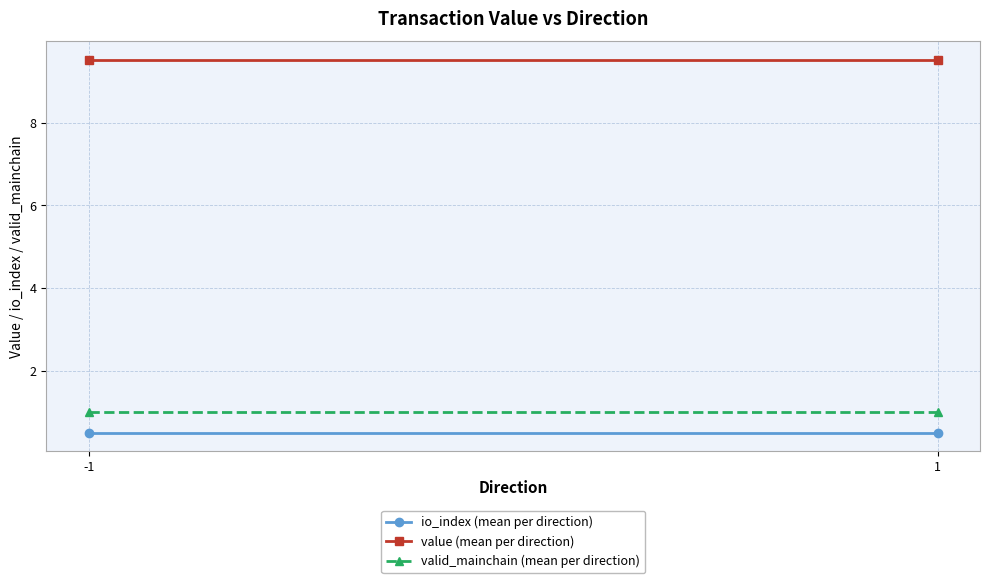

Reading left to right, extract all data points from this chart.

io_index (mean per direction): -1=0.5	1=0.5
value (mean per direction): -1=9.5	1=9.5
valid_mainchain (mean per direction): -1=1.0	1=1.0